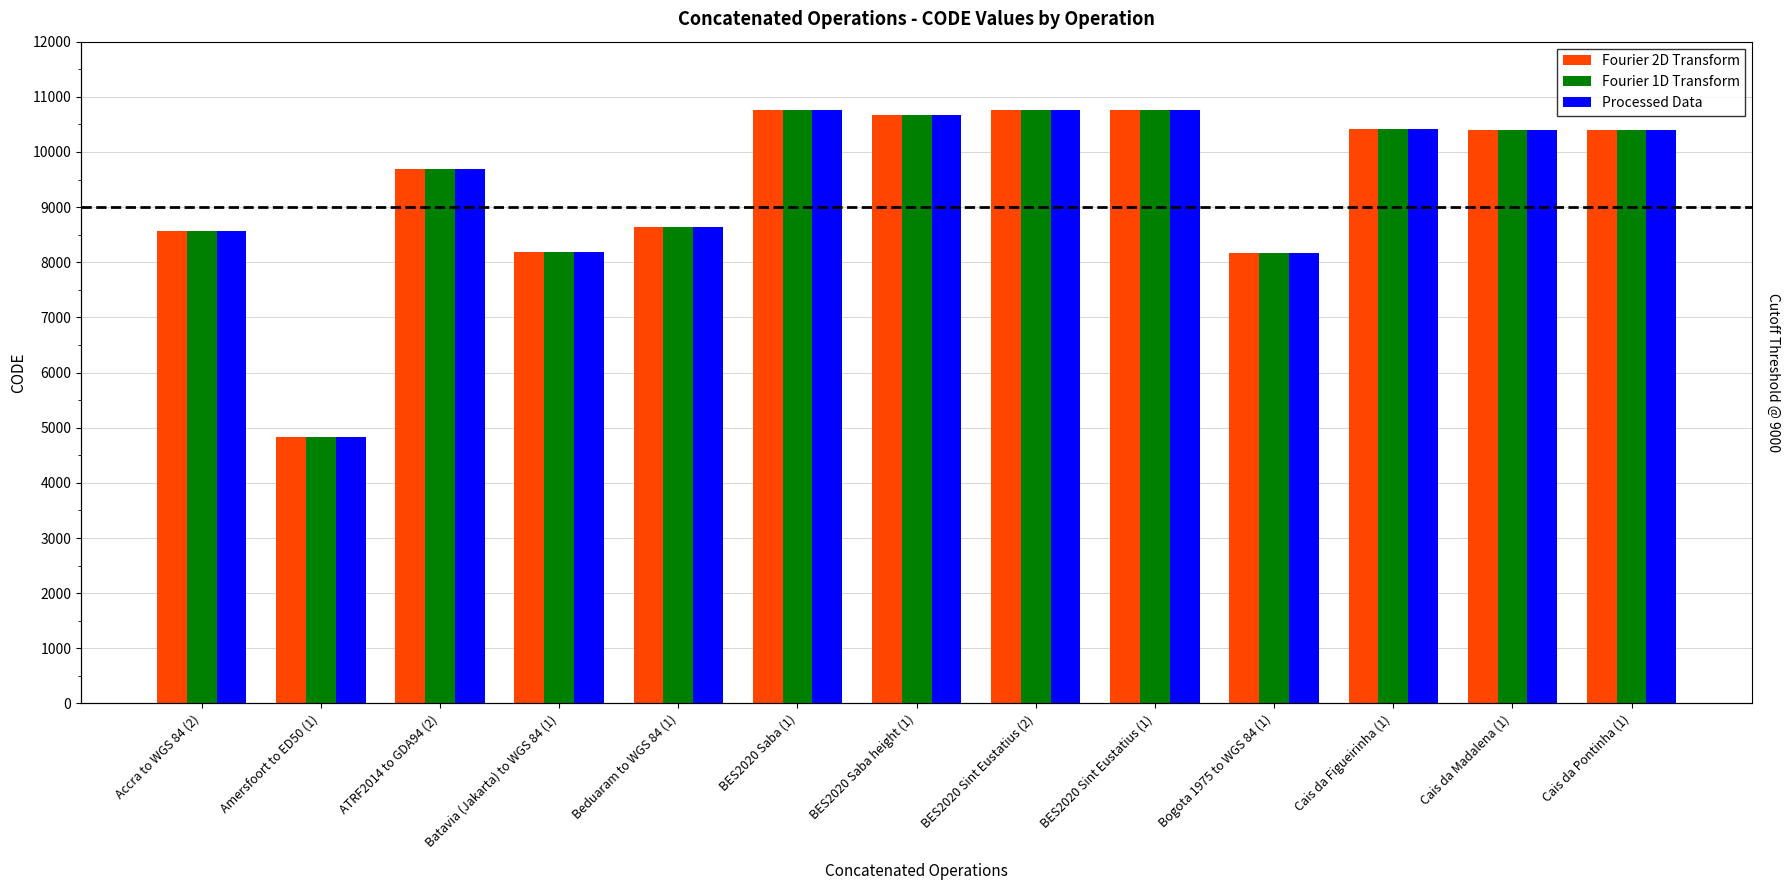

What is the total value across all series at Batavia (Jakarta) to WGS 84 (1)?

24534